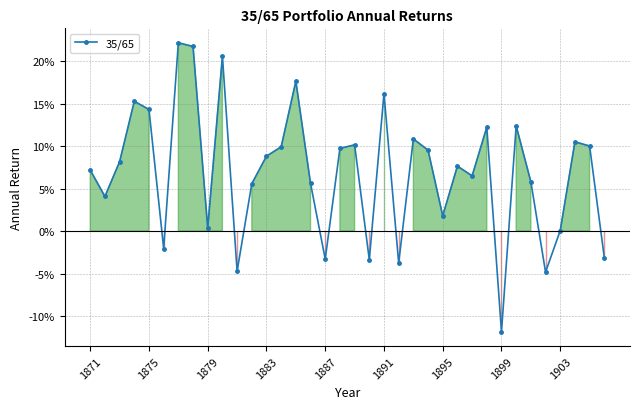

Is this an area chart (filled region under the line)?

No